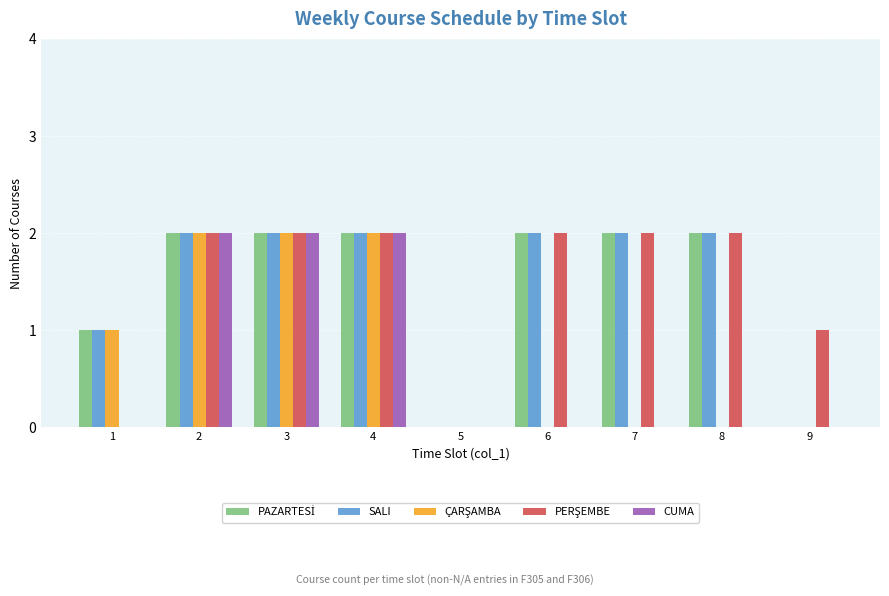

What is the sum of all SALI values?

13